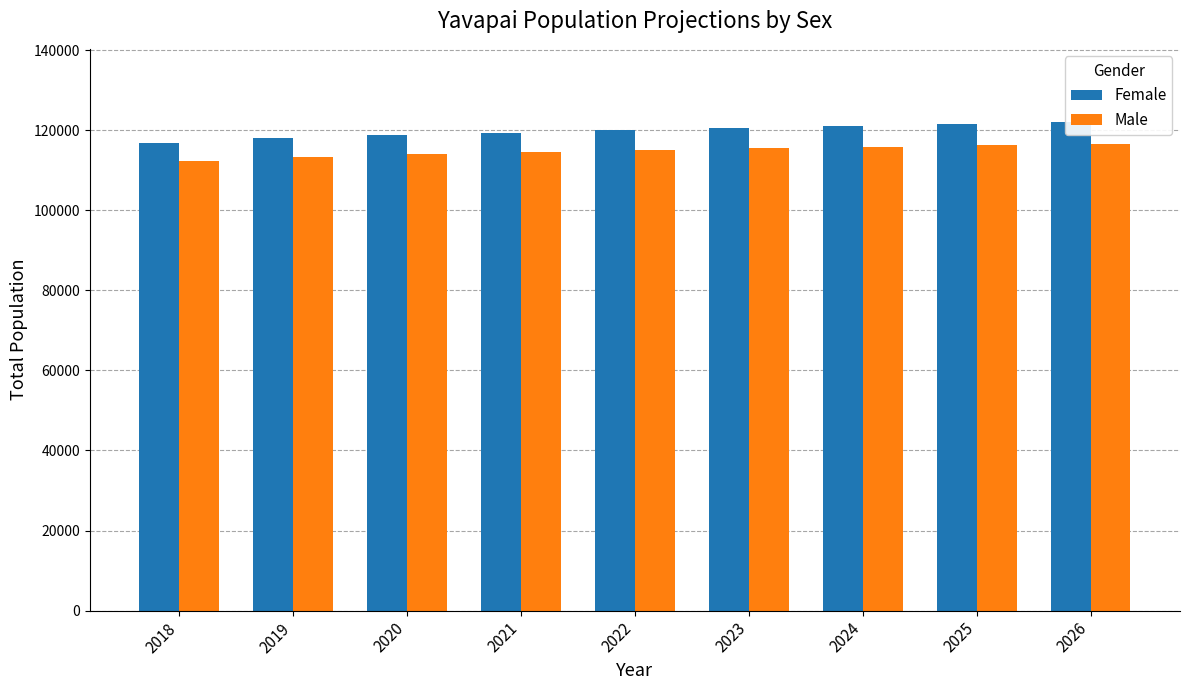

Between 2020 and 2023, which series saw the biggest shift?

Female